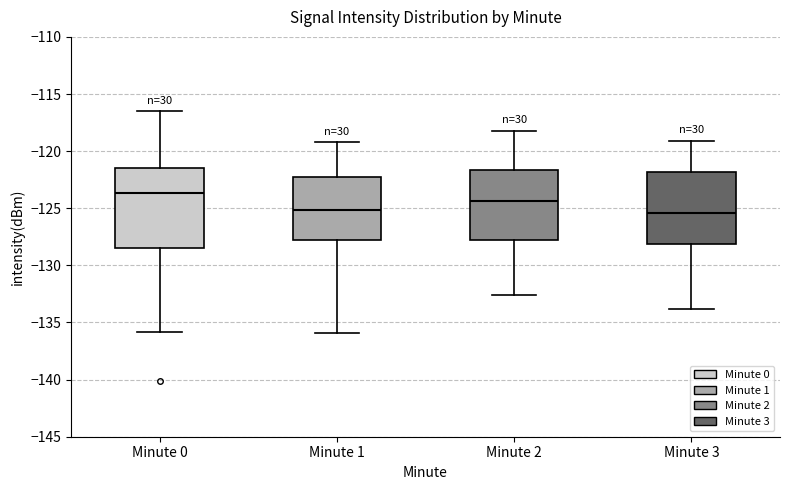

Where is the lower edge of the box for Minute 3 on the y-axis? The values are not printed on the chart, so give them approximately, as read against the axis.

-128.0